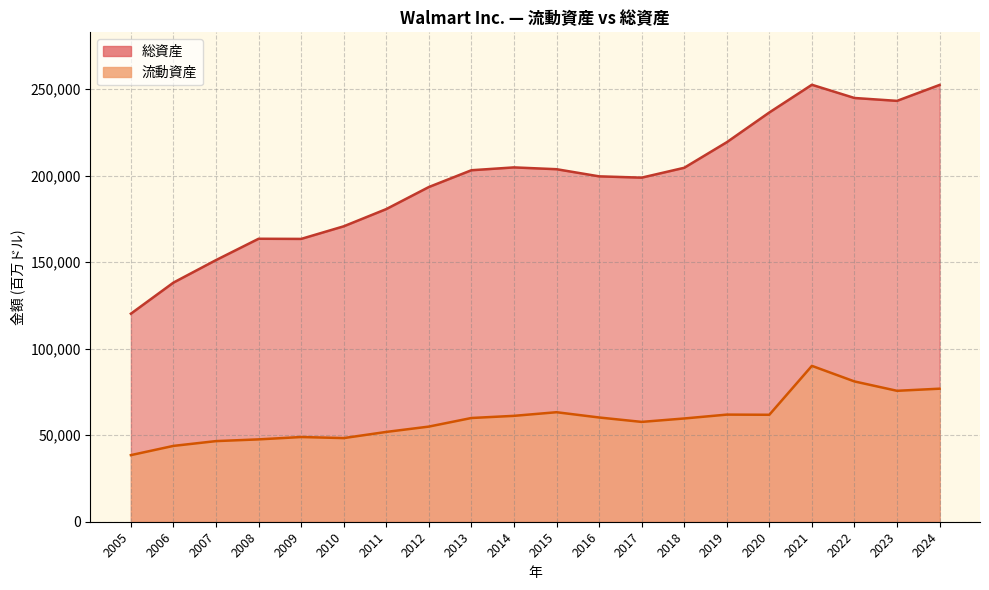

How many distinct data groups are displayed?

2